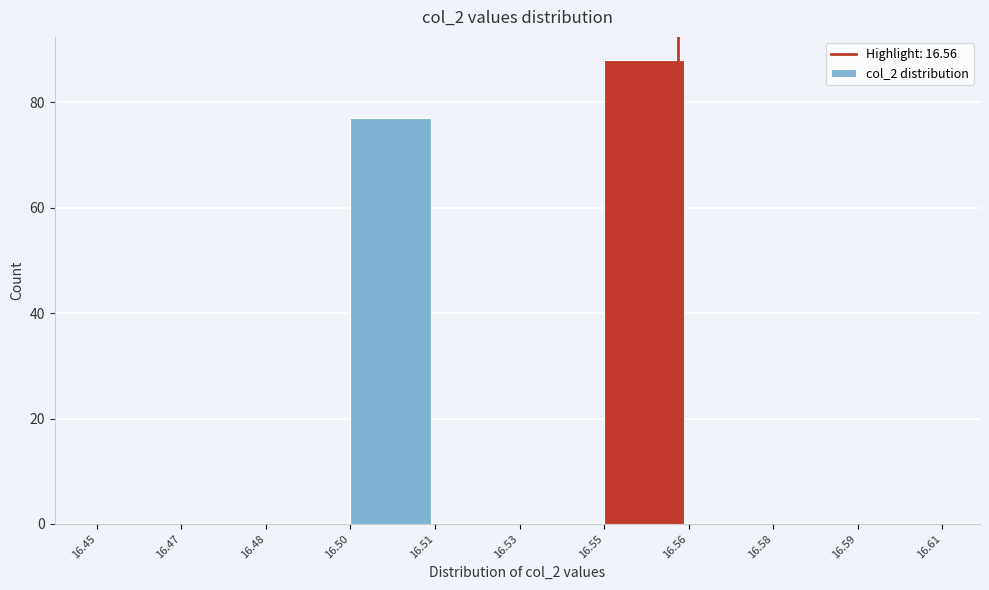

Reading left to right, transcribe all the data shown in this chart.

16.45=0	16.47=0	16.48=0	16.50=77	16.51=0	16.53=0	16.55=88	16.56=0	16.58=0	16.59=0